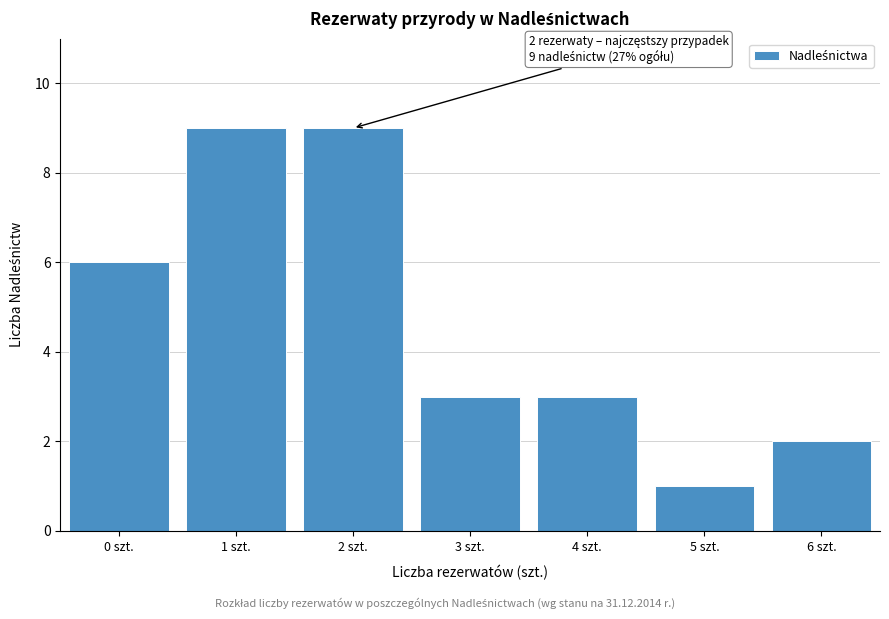

Reading left to right, what are all the values shown in this chart?

6	9	9	3	3	1	2